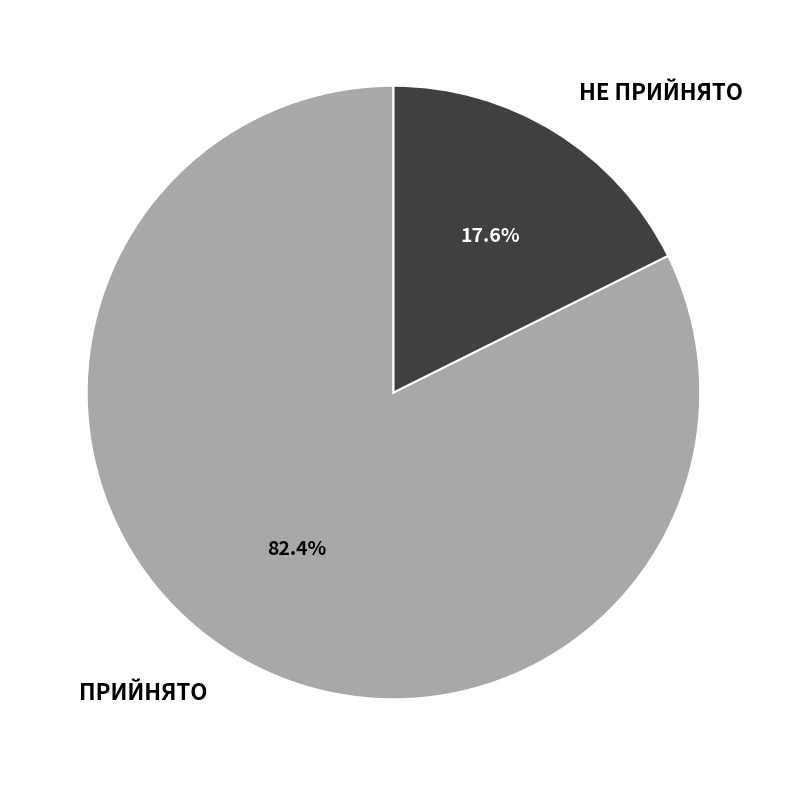

Count the number of slices in the pie.

2